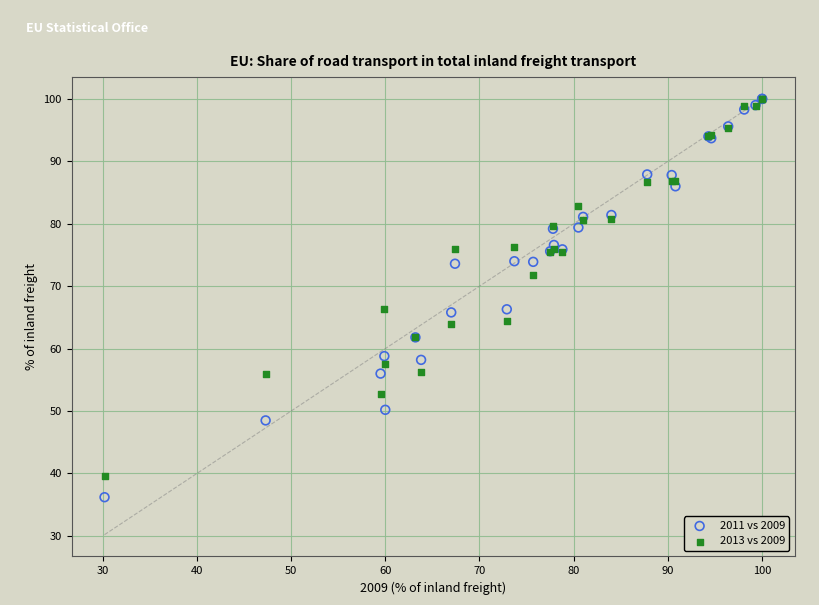

Which series reaches the minimum Y coordinate?

2011 vs 2009